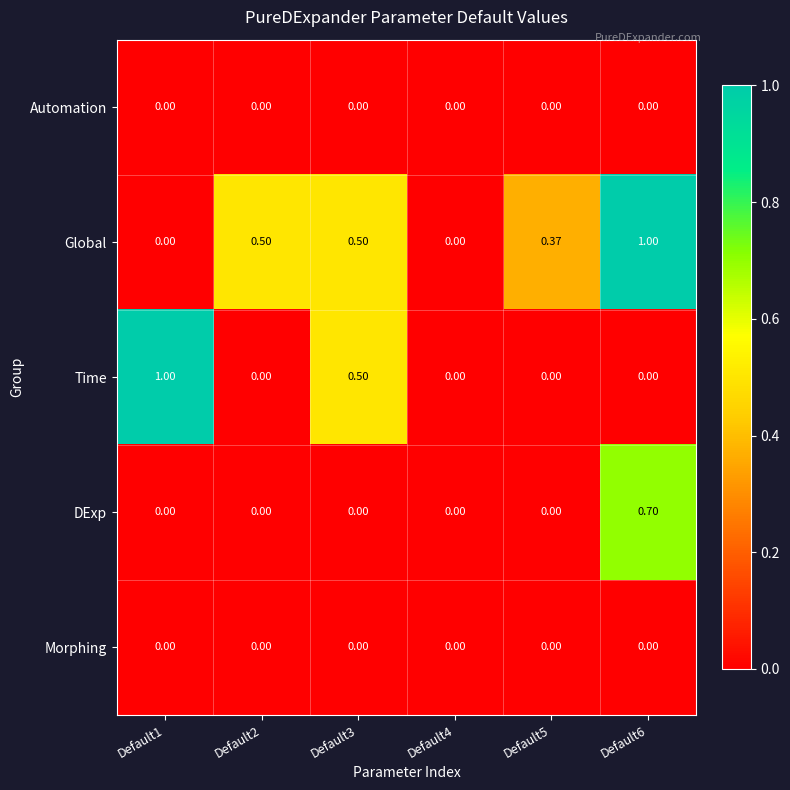

At which category is the sum across all series the highest?

Default6